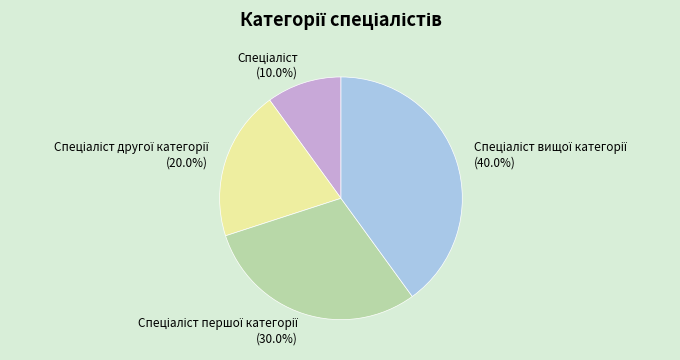

Is there any slice that represents more than half of the pie?

No